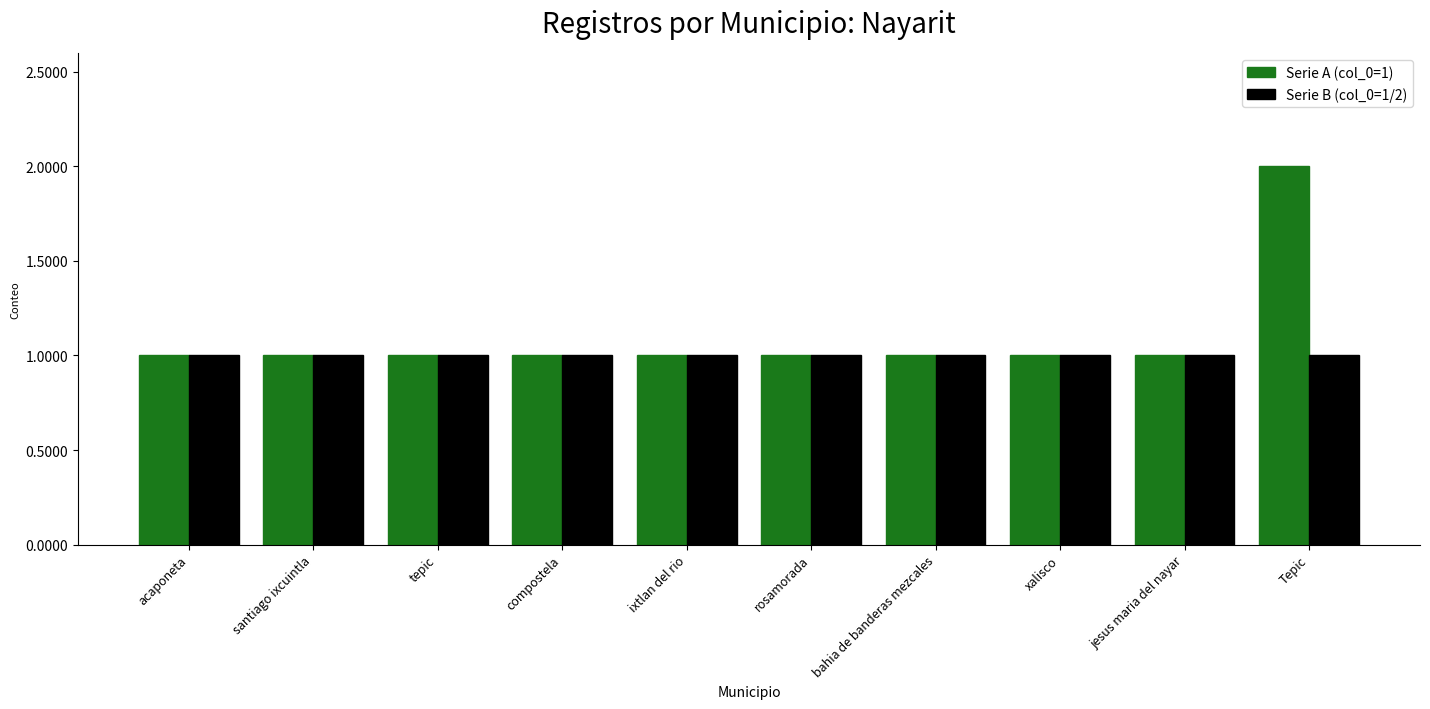

What is the value of the Serie B (col_0=1/2) bar at the 6th from the left?

1